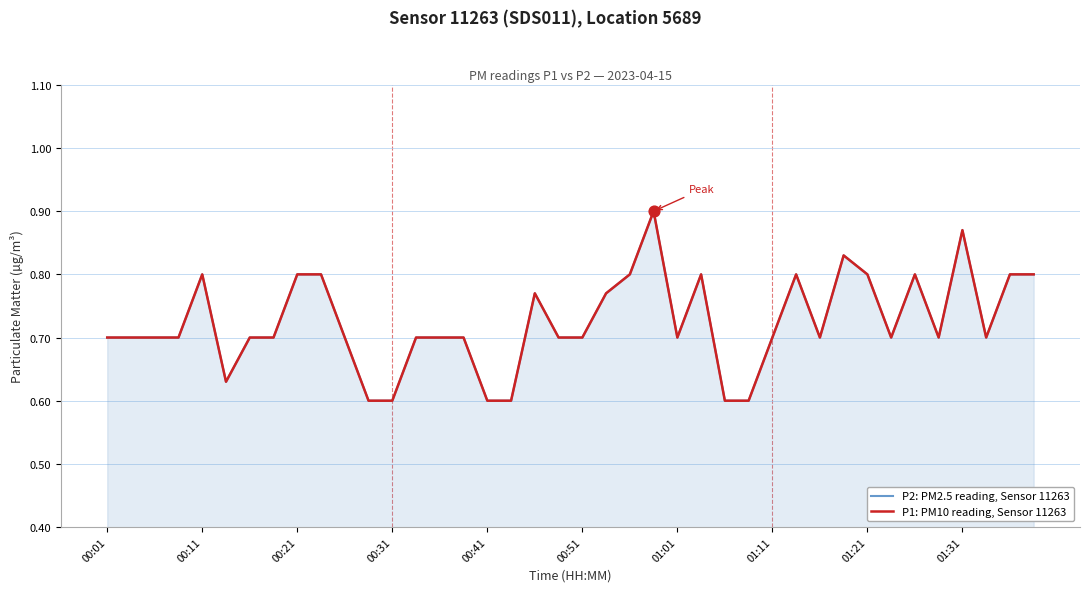

What is the total value across all series at 26?

1.2